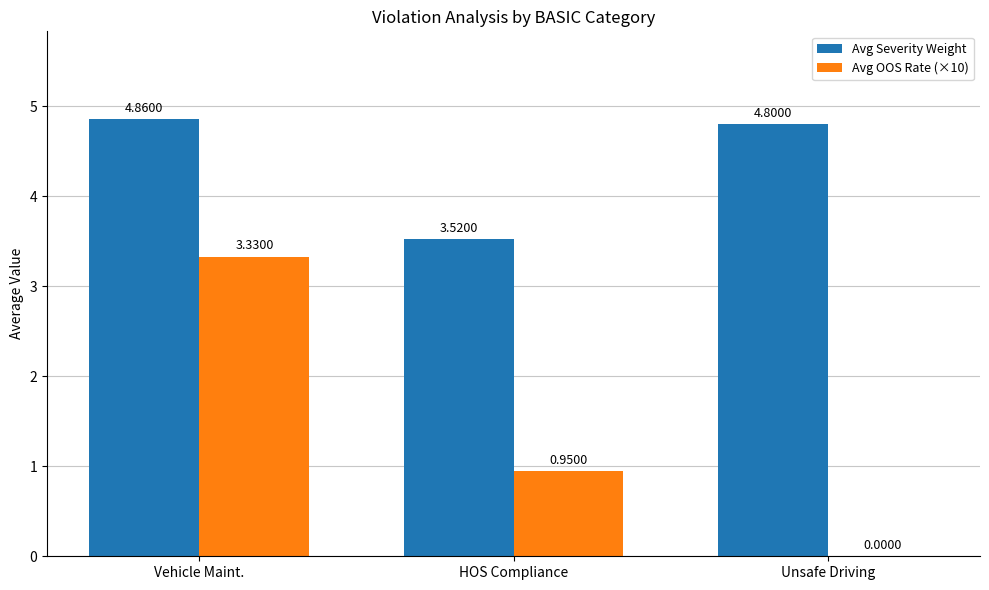

What is the sum of all Avg Severity Weight values?

13.2